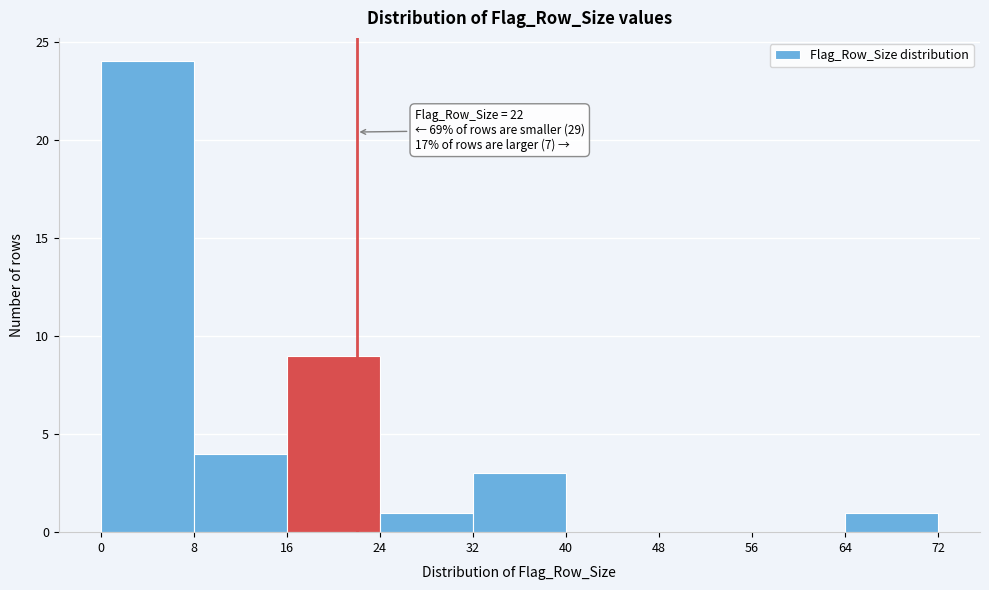

Which range on the x-axis has the tallest bar?

0 to 8